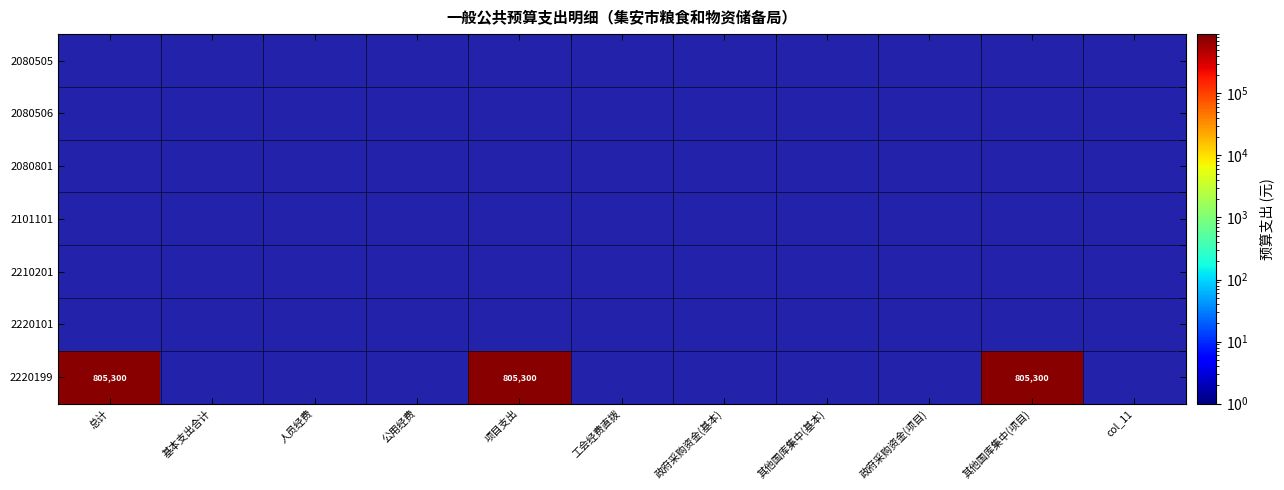

List the labels in order of 2220199 value, smallest first.

总计, 基本支出合计, 人员经费, 公用经费, 项目支出, 工会经费直拨, 政府采购资金(基本), 其他国库集中(基本), 政府采购资金(项目), 其他国库集中(项目), col_11